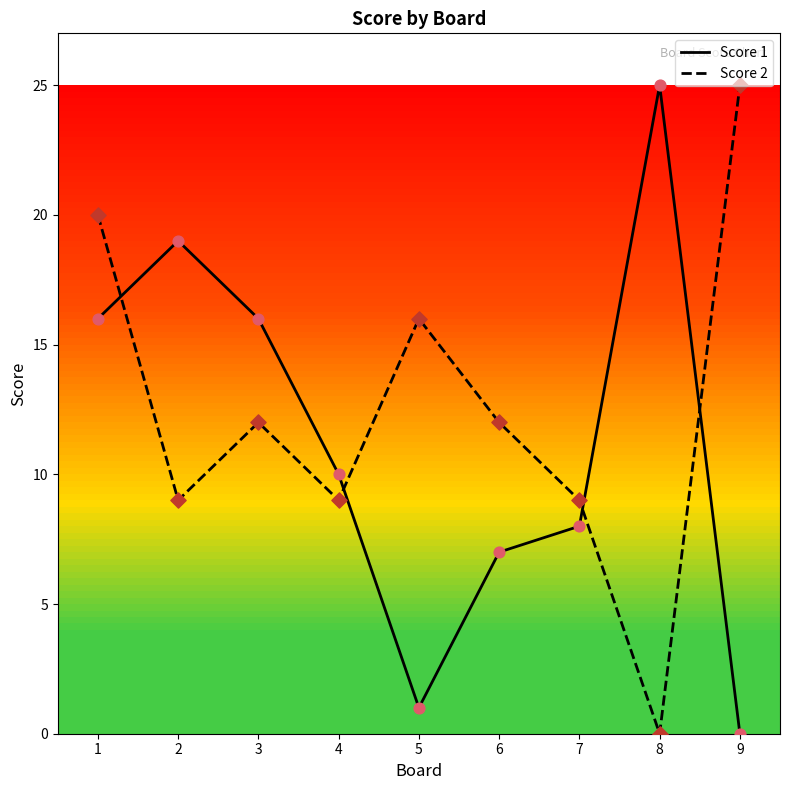

Which series has the largest total across all categories?

Score 2